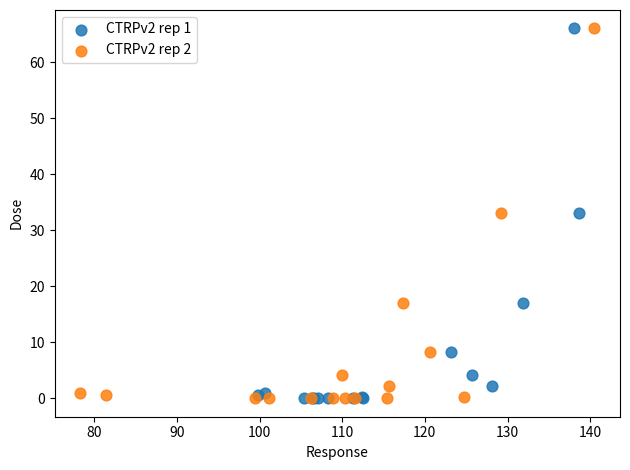

What are all the series names shown in the legend?

CTRPv2 rep 1, CTRPv2 rep 2